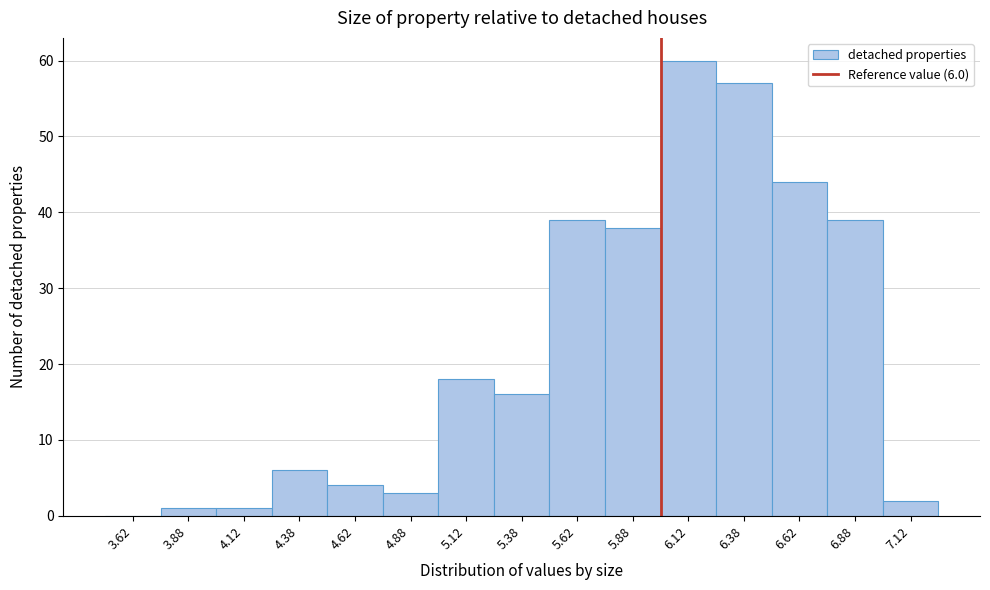

Which range on the x-axis has the tallest bar?

6.00 to 6.25